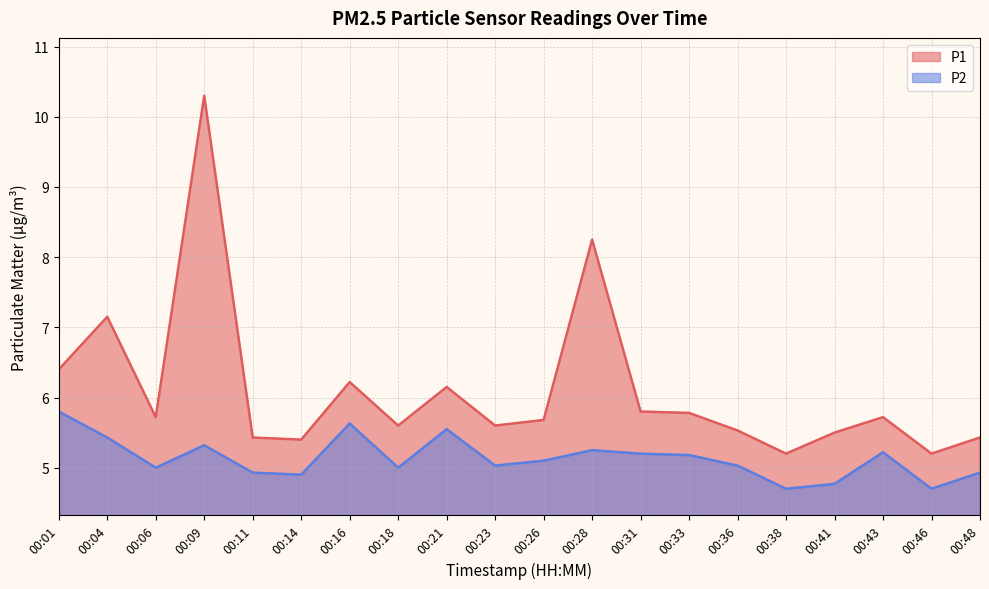

In P2, how many points are higher than both neighbors (excluding endpoints)?

5